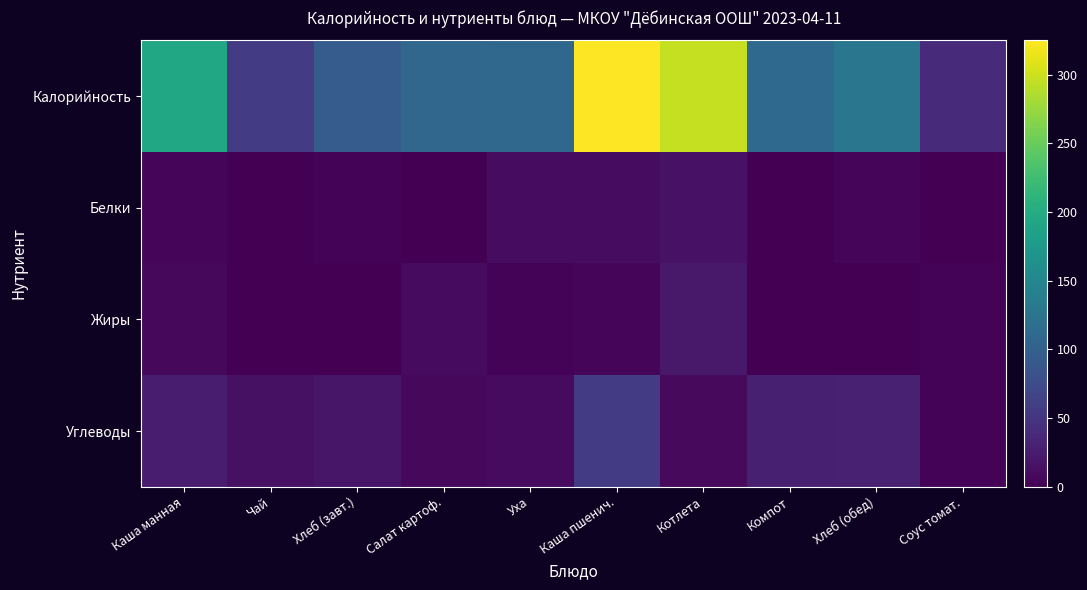

Which series changed the most between Котлета and Компот?

Калорийность